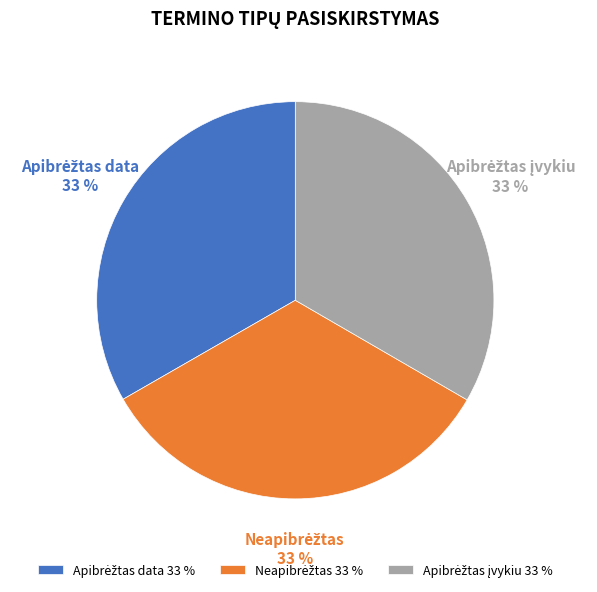

Count the number of slices in the pie.

3